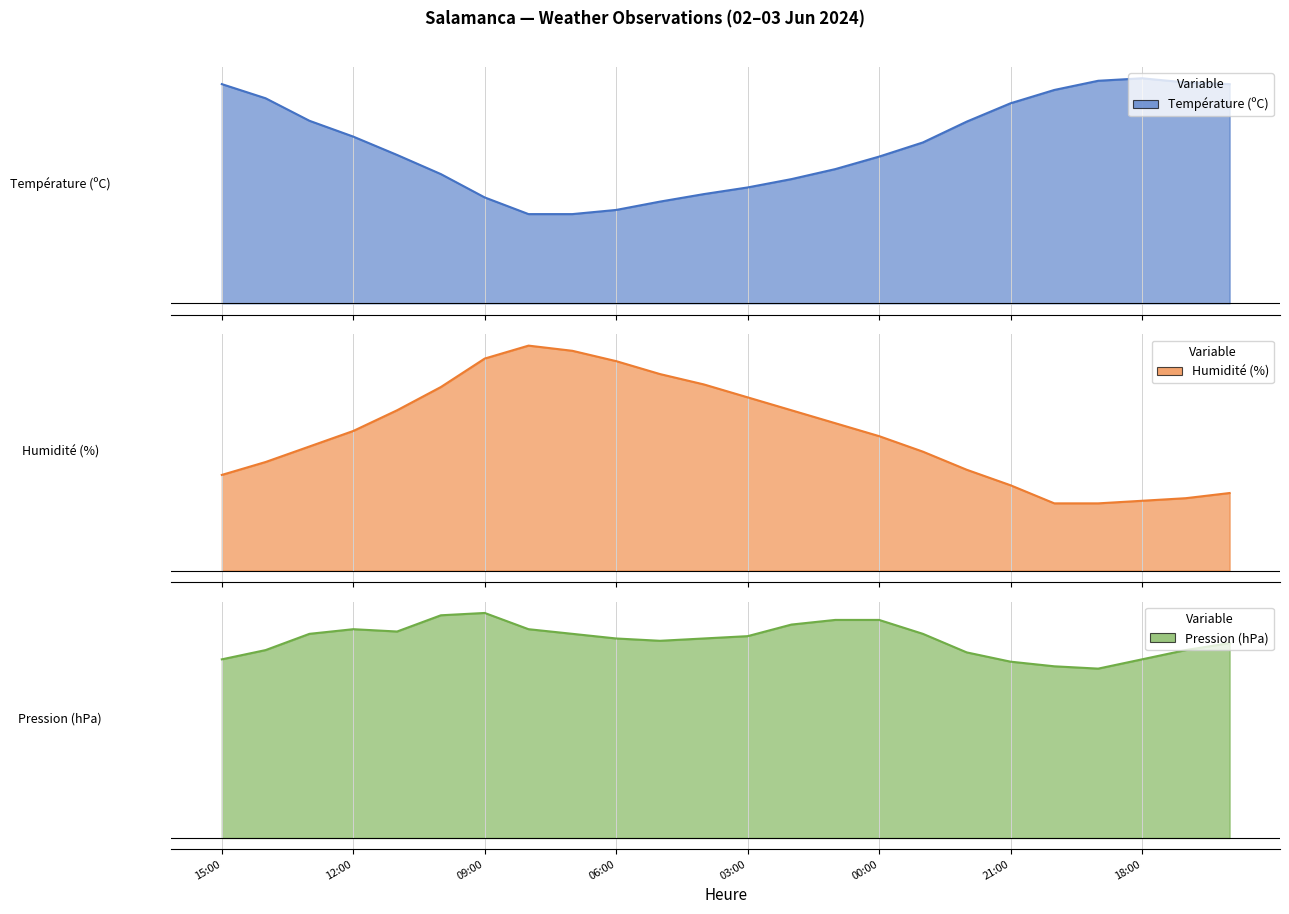

Which series has the largest total across all categories?

Pression (hPa)